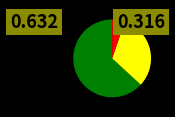

Is there a majority slice in this chart?

Yes